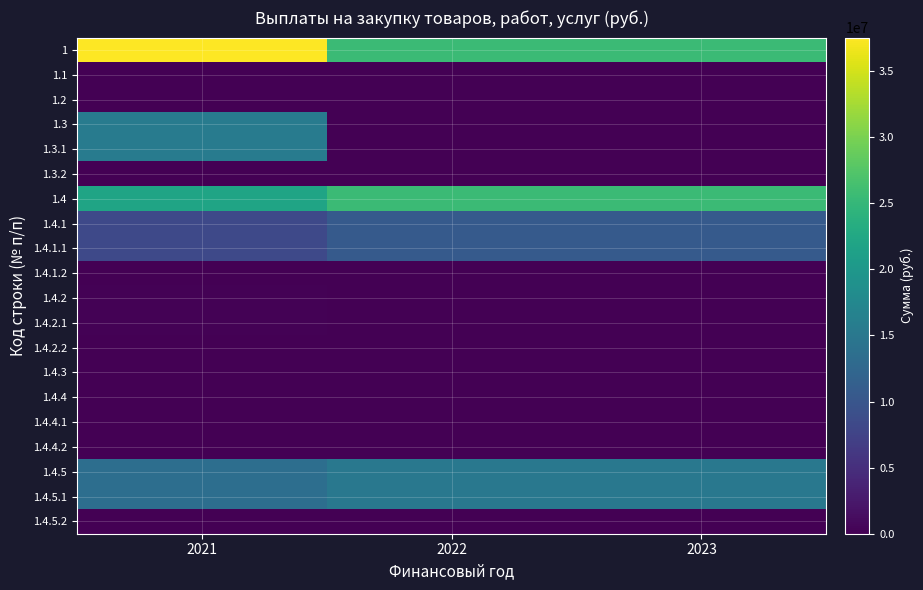

At which category is the sum across all series the highest?

2021